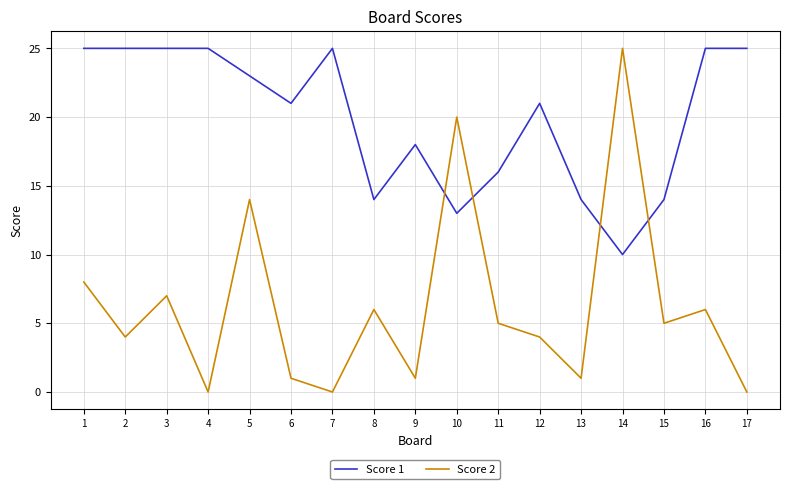

True or false: Score 1 has a value of 14 at 13.

True